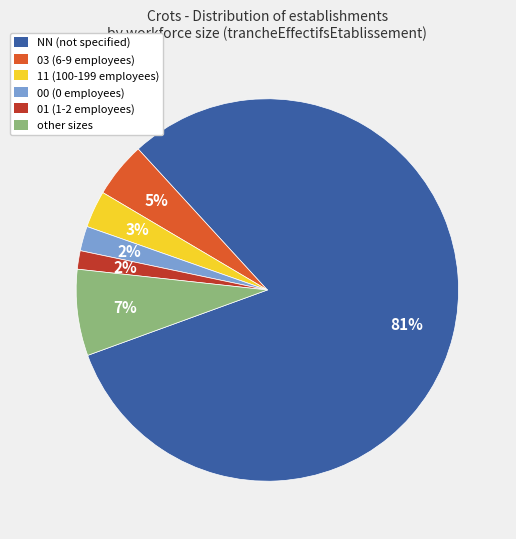

Is the sum of 11 and 00 greater than half?

No